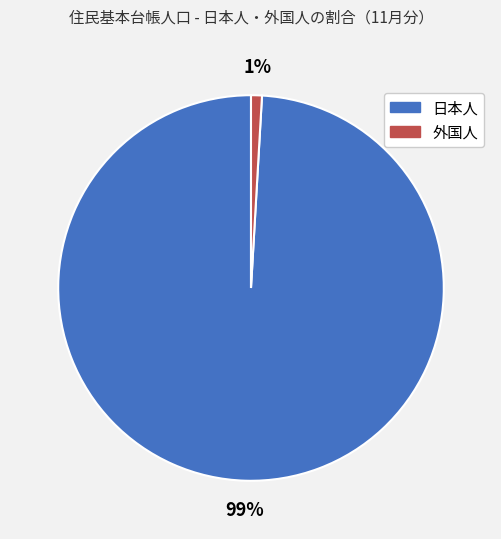

To the nearest percent, what is the difference between the 外国人 and 日本人 slice percentages?

98%